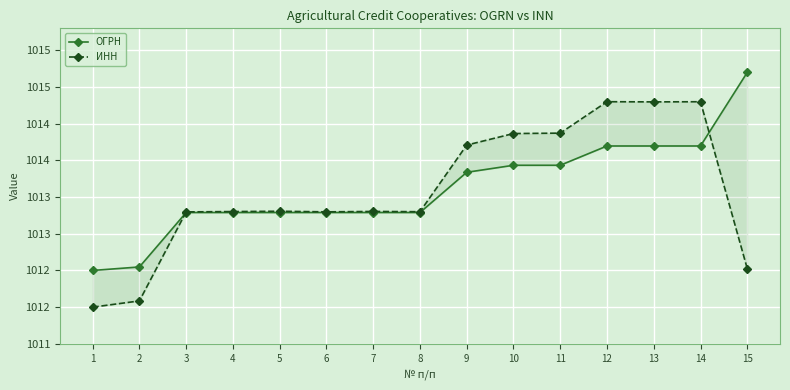

How many data points in ИНН are less than 1013?

3